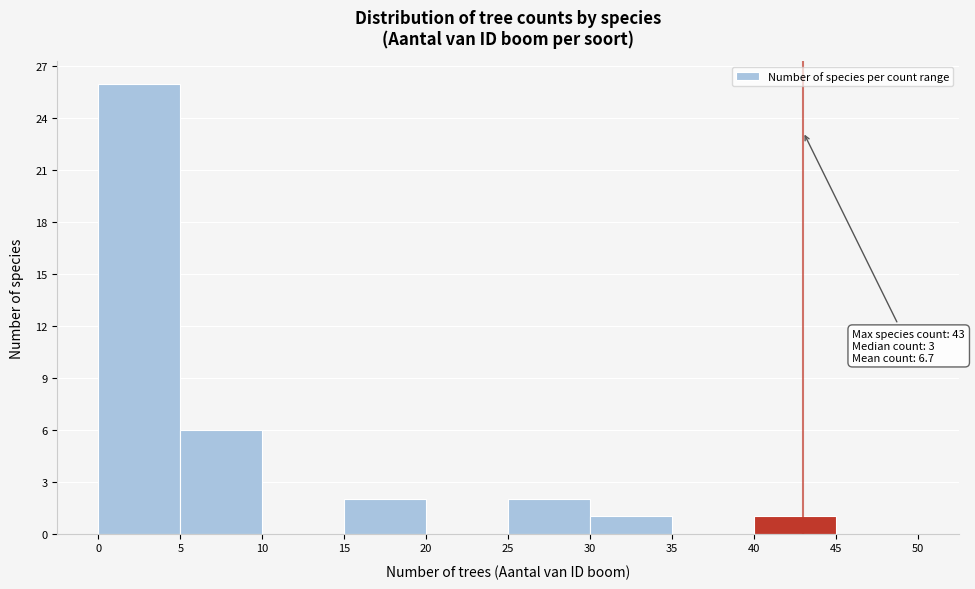

Which range on the x-axis has the tallest bar?

0 to 5